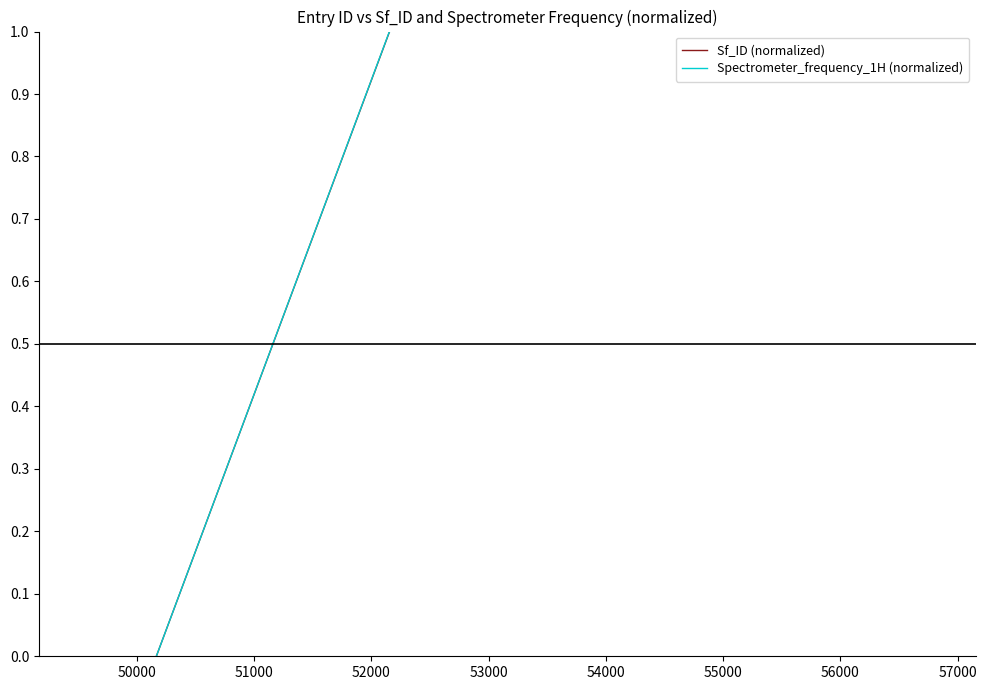

What are all the series names shown in the legend?

Sf_ID (normalized), Spectrometer_frequency_1H (normalized)